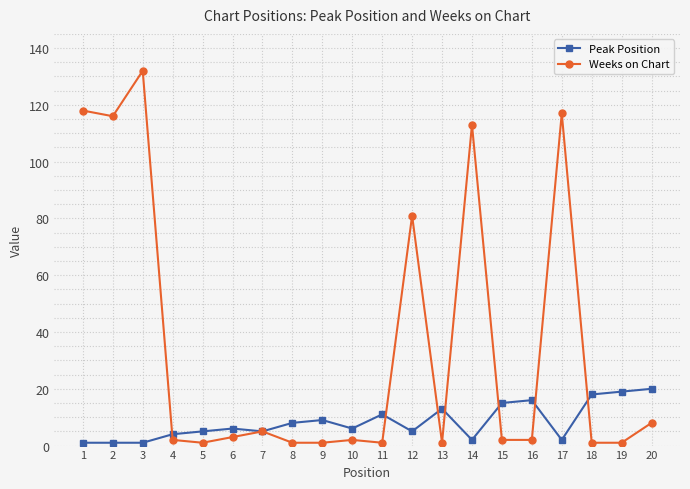

Where is the first local minimum for Weeks on Chart?

2